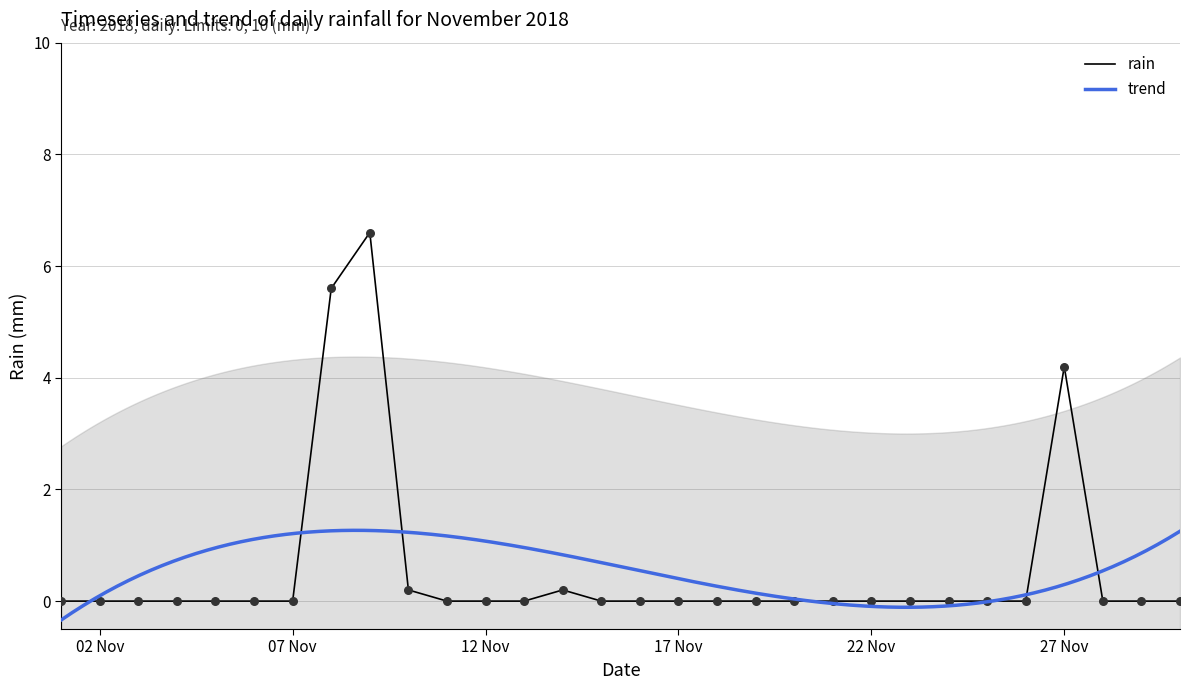

At which label is rain closest to 3?

27 Nov